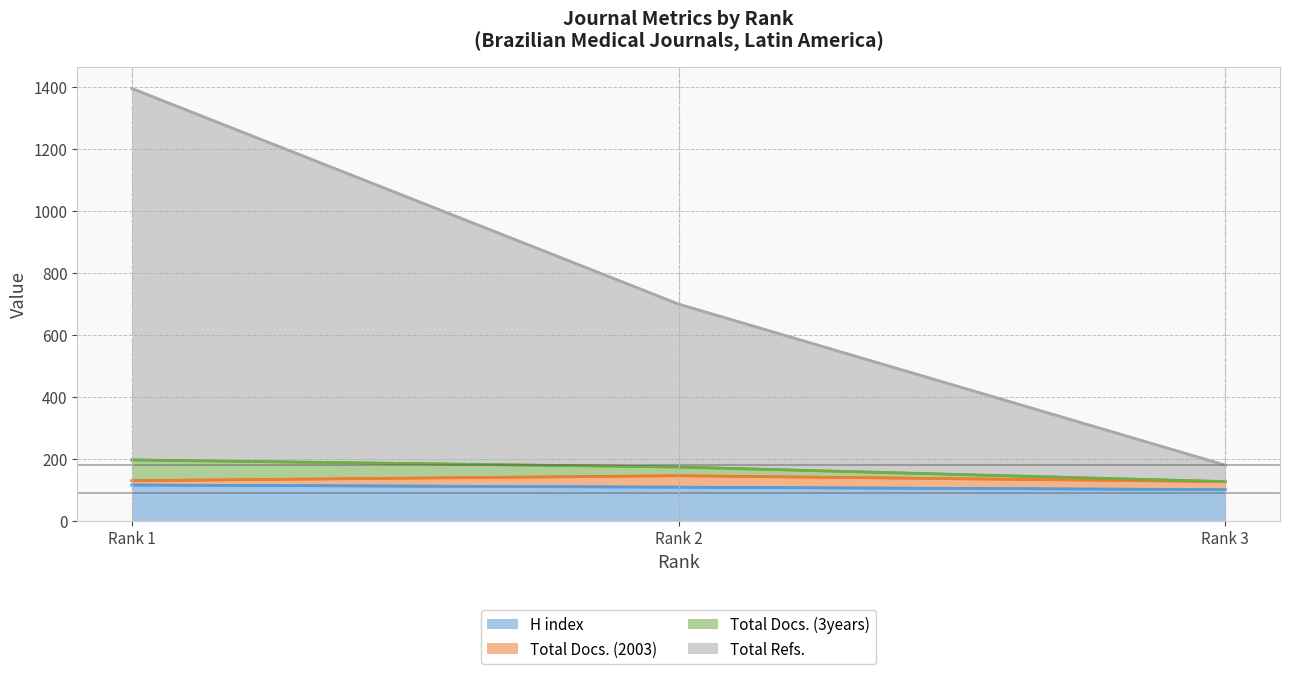

What is the maximum value for H index?

115